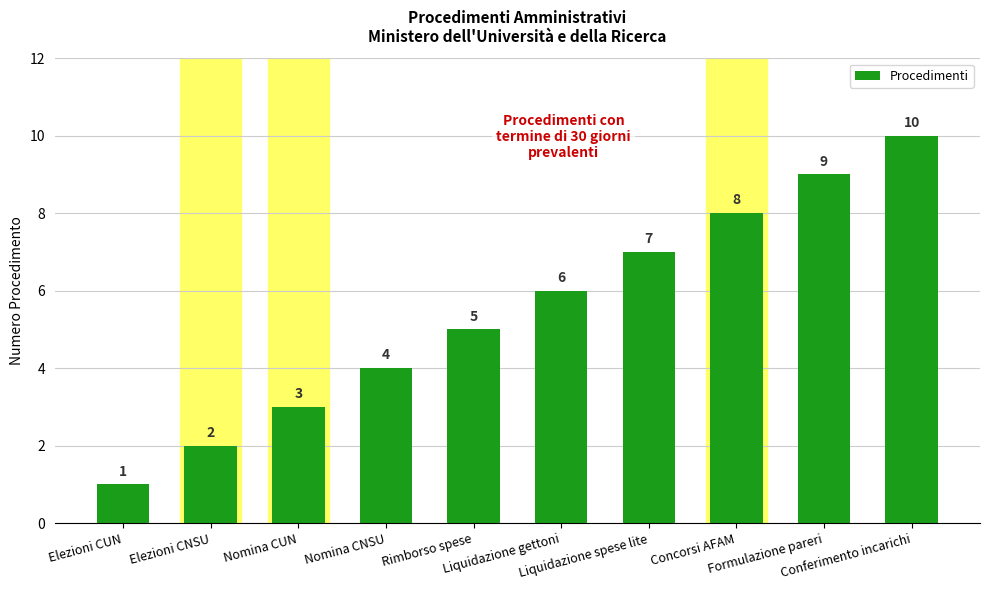

What is the difference between the maximum and minimum values?

9